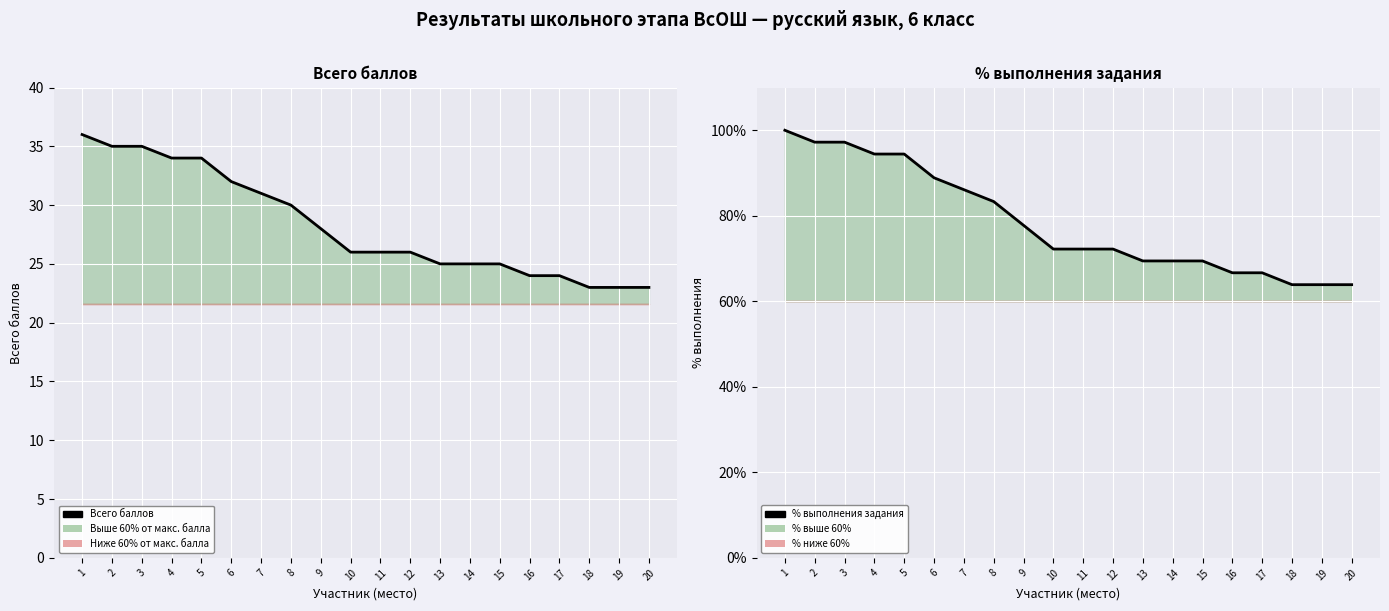

True or false: Всего баллов and % выполнения задания intersect in this chart.

False